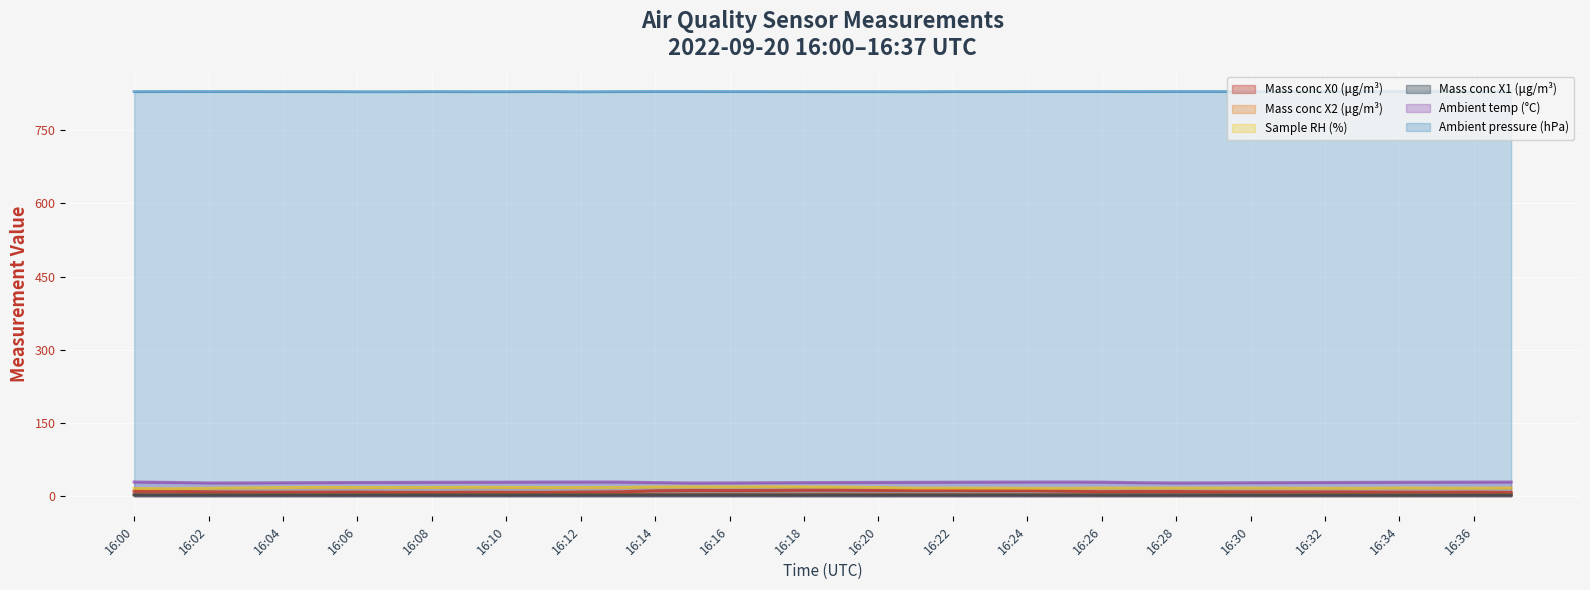

True or false: Mass conc X0 (μg/m³) and Ambient temp (°C) cross at least once.

False